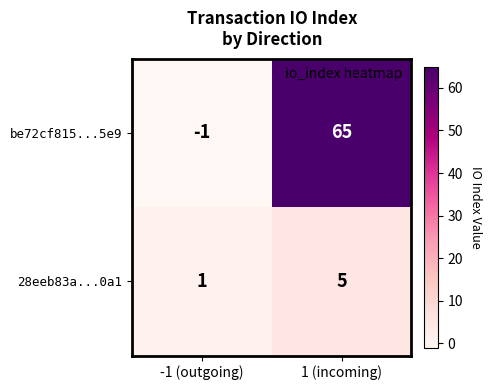

What is the maximum value for be72cf815...5e9?

65